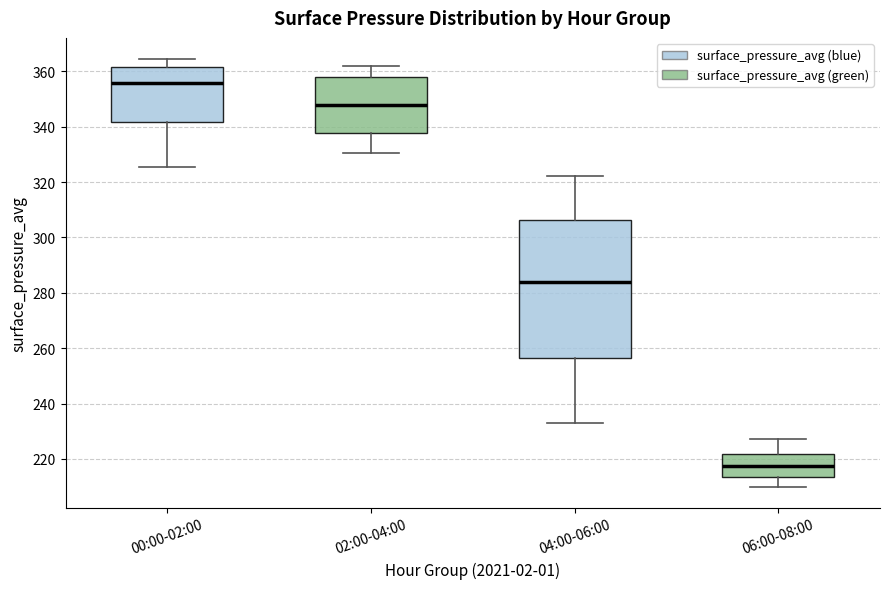

Which box's median line is the highest?

00:00-02:00